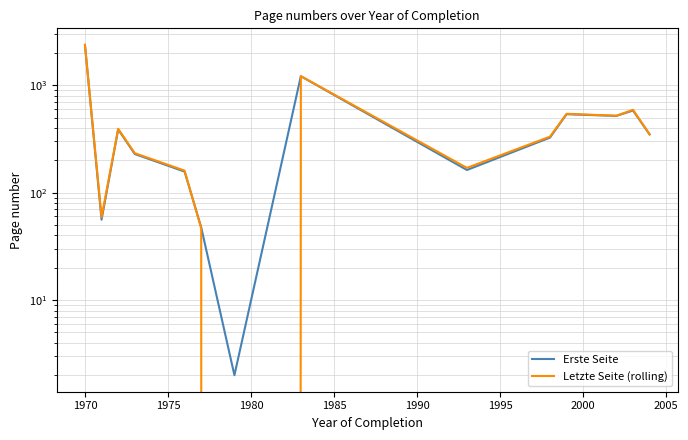

How many lines are shown in the chart?

2